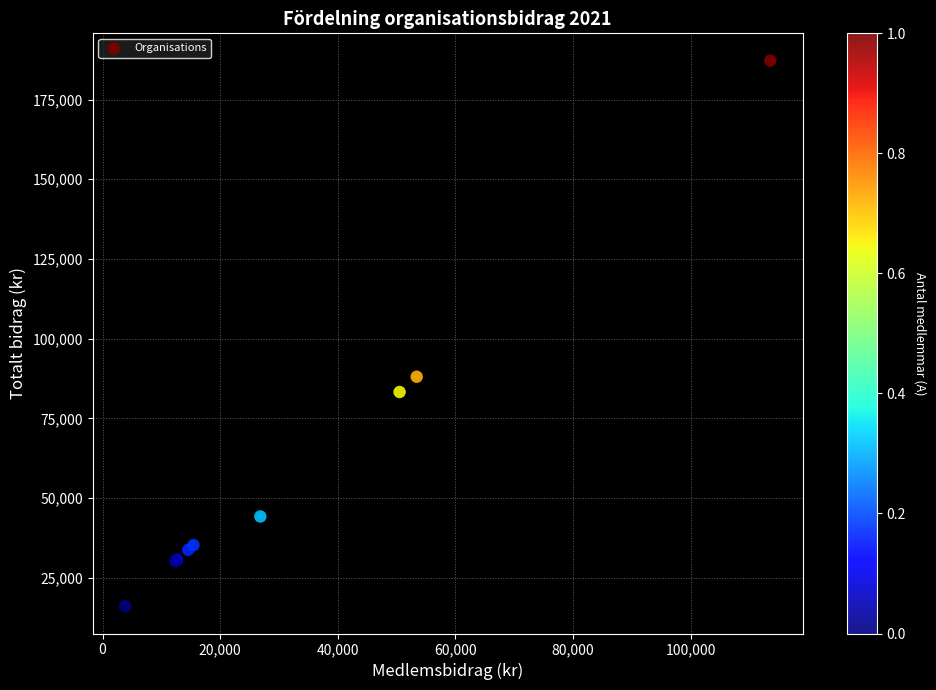

What Y value in the scatter plot is closest to 101653?

88072.3